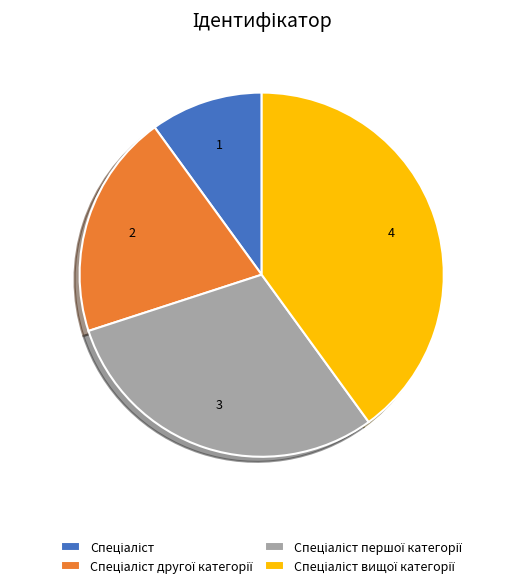

Does any single category account for the majority?

No